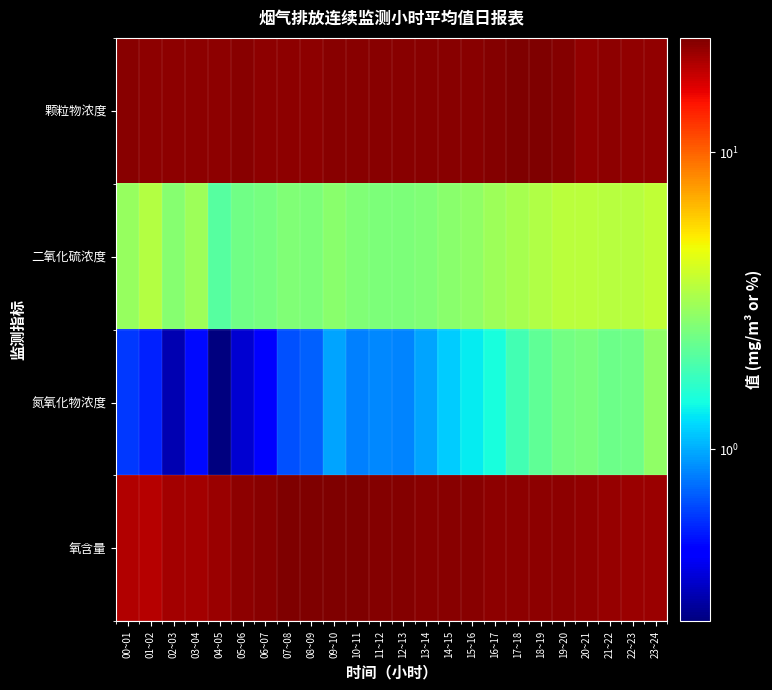

Which series has the largest range (max minus min)?

氧含量